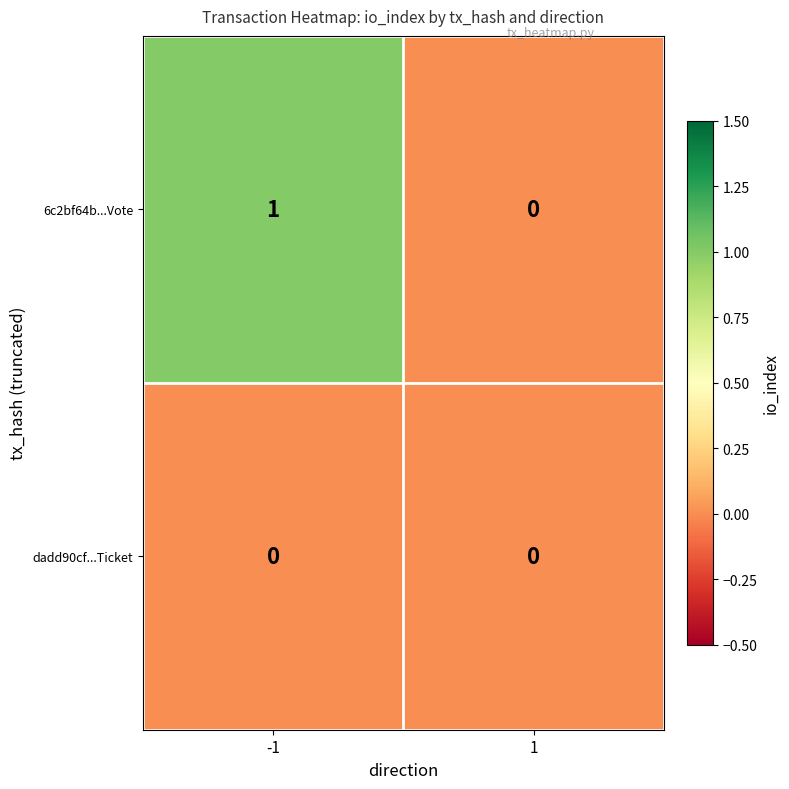

True or false: 6c2bf64b...Vote has a value of 0 at 1.

True